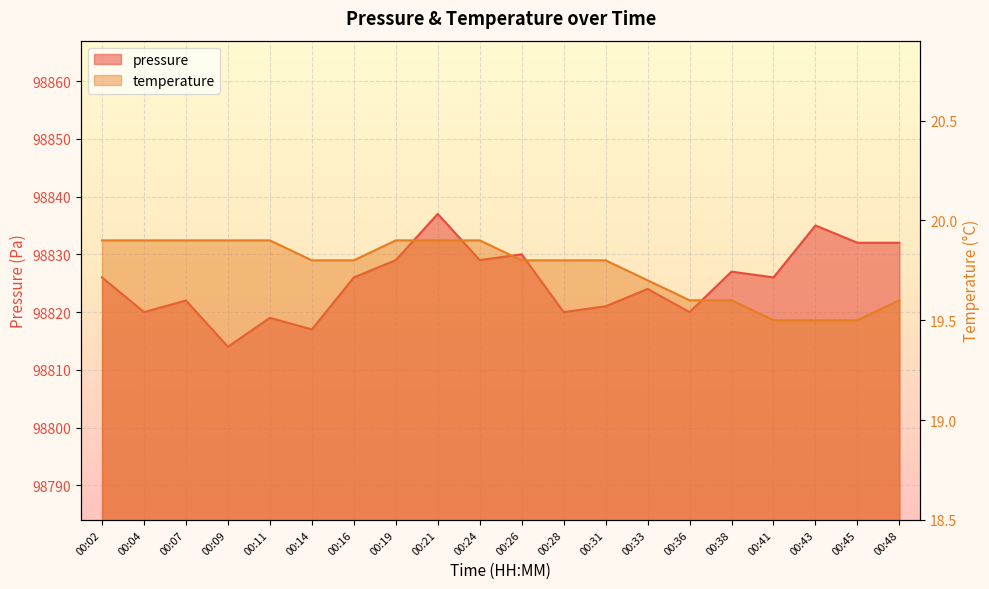

At 00:02, list the series in order from smallest to largest.

temperature, pressure